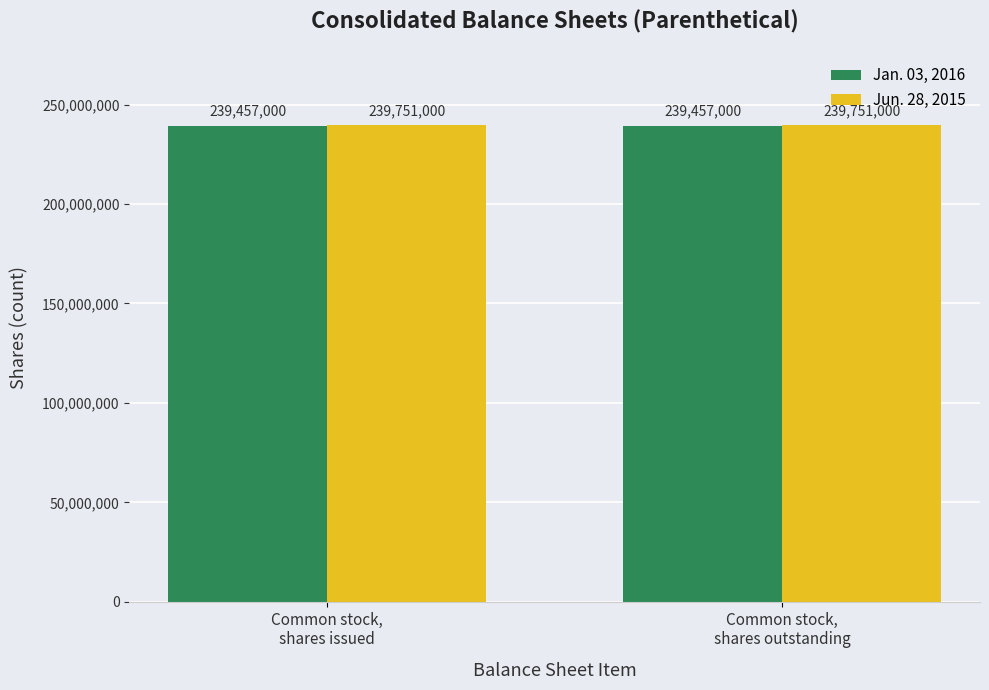

What is the minimum value shown in the chart?

239457000